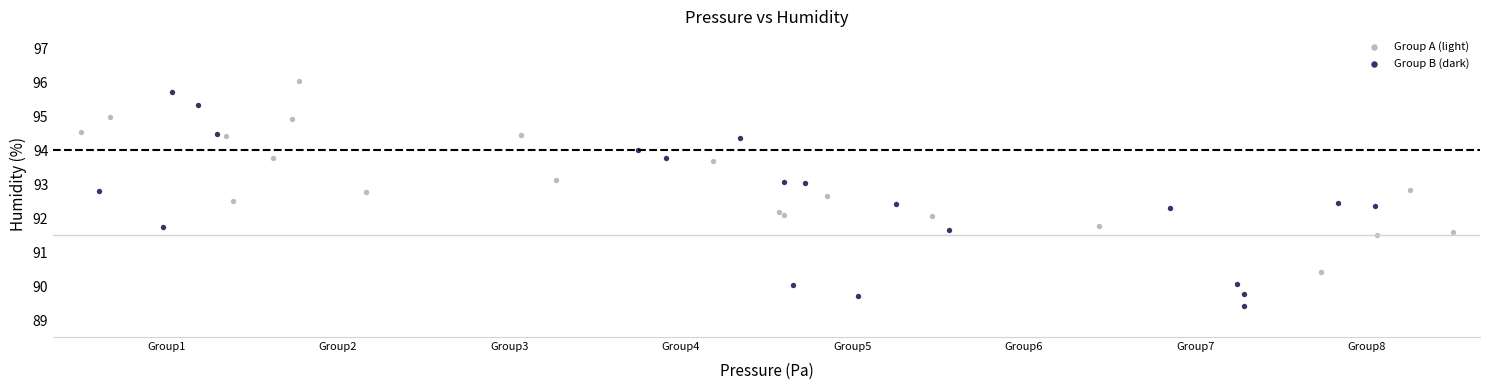

Which series contains the lowest Y value?

Group B (dark)